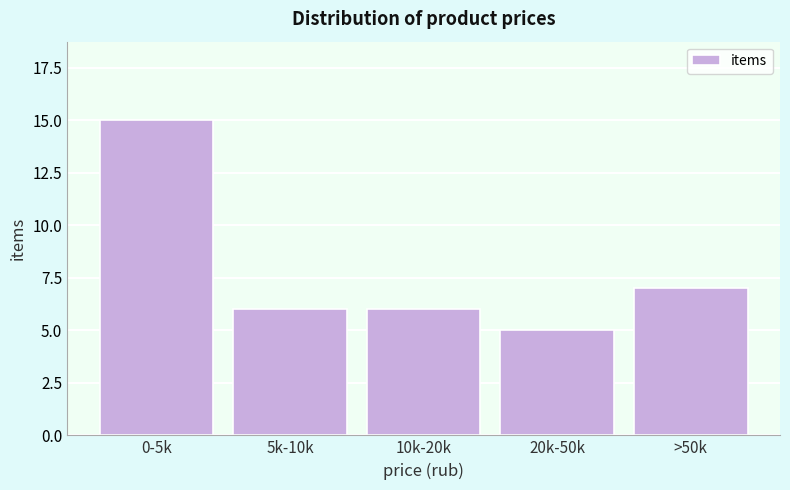

Reading left to right, what are all the values shown in this chart?

0-5k=15	5k-10k=6	10k-20k=6	20k-50k=5	>50k=7